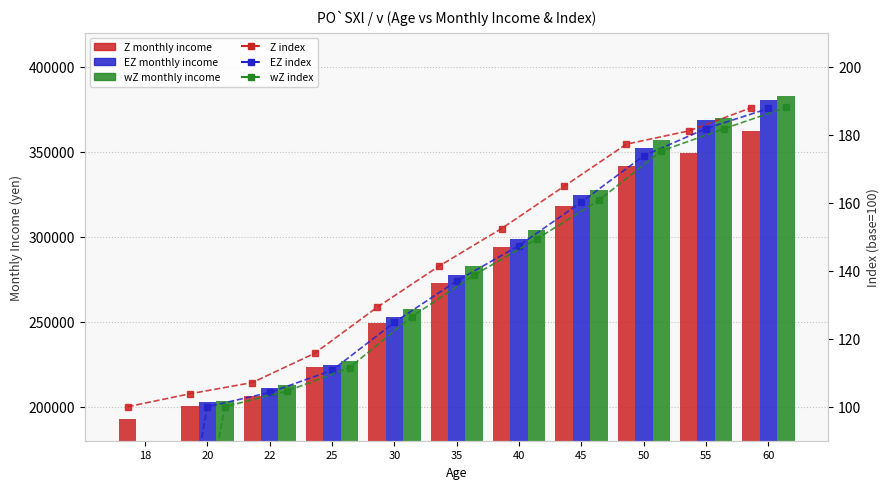

What is the difference between the maximum and minimum values in the Z (monthly income) series?

169516.0